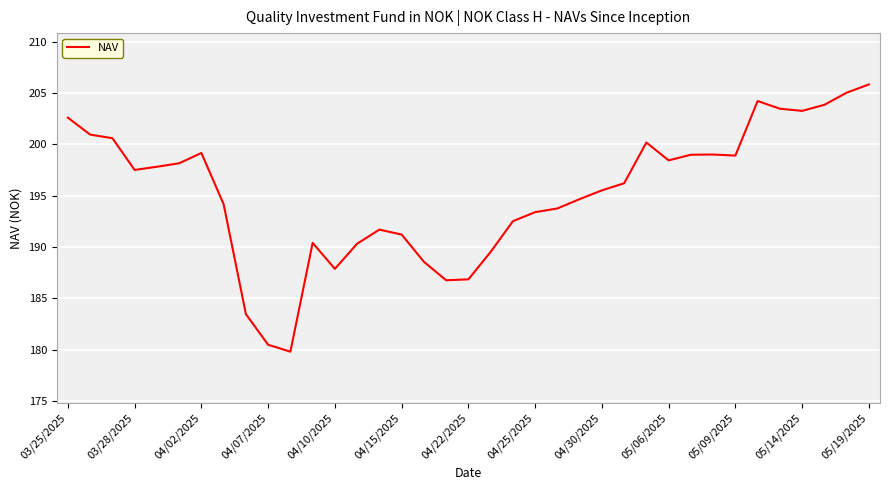

What is the smallest value displayed?

179.8